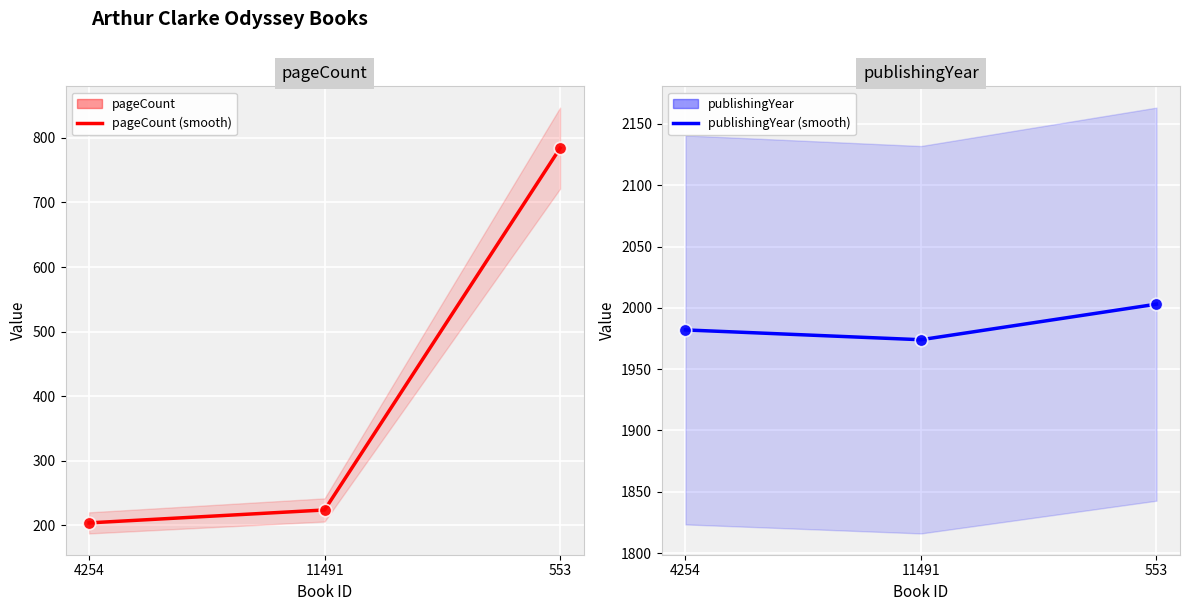

What is the total value across all series at 4254?

6558